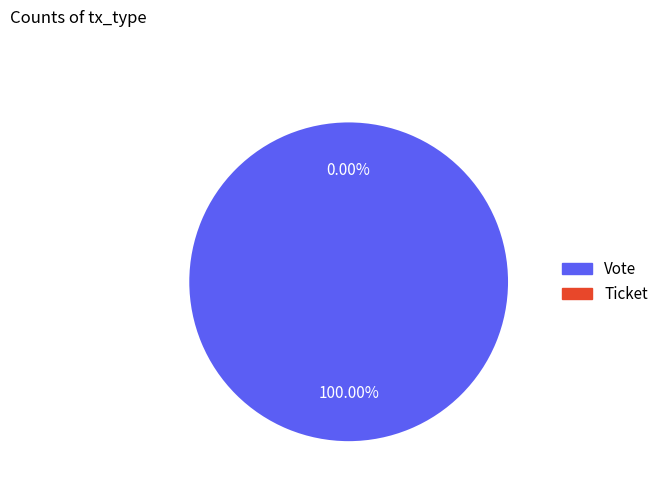

Which slice represents more than half of the pie?

Vote